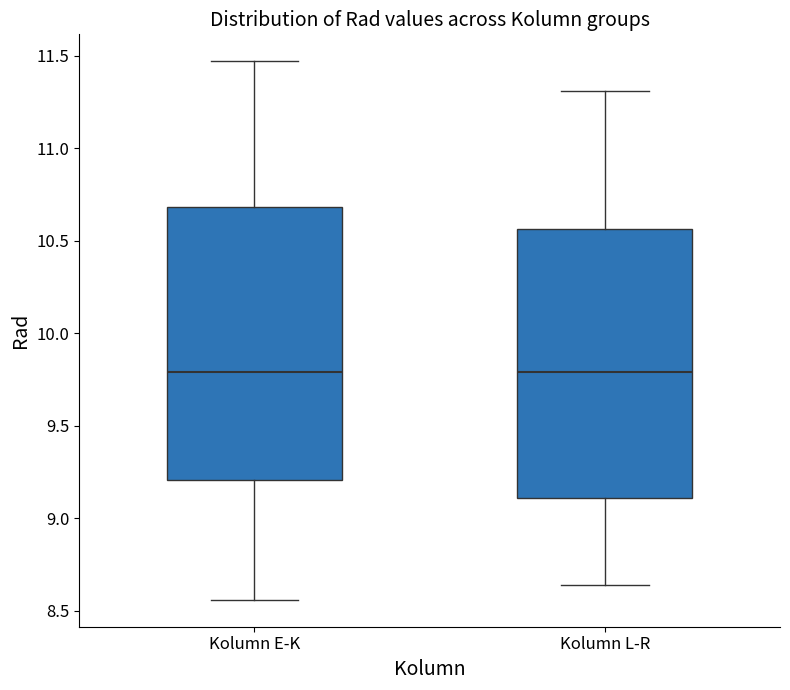

Where does the median line of the box for Kolumn L-R sit on the y-axis? The values are not printed on the chart, so give them approximately, as read against the axis.

9.80